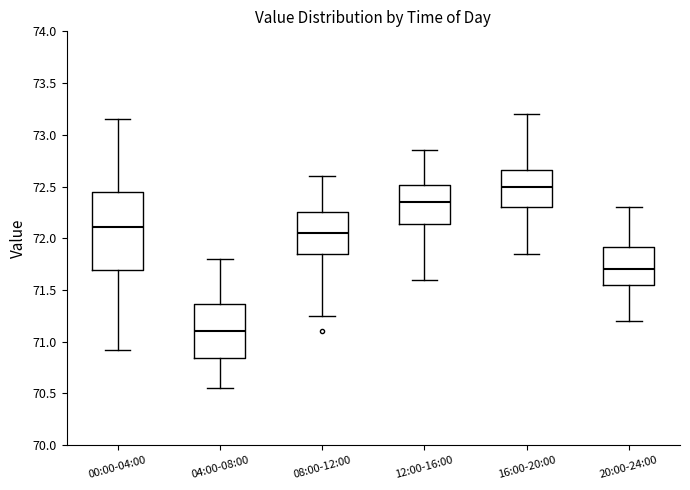

Where does the median line of the box for 08:00-12:00 sit on the y-axis? The values are not printed on the chart, so give them approximately, as read against the axis.

72.05